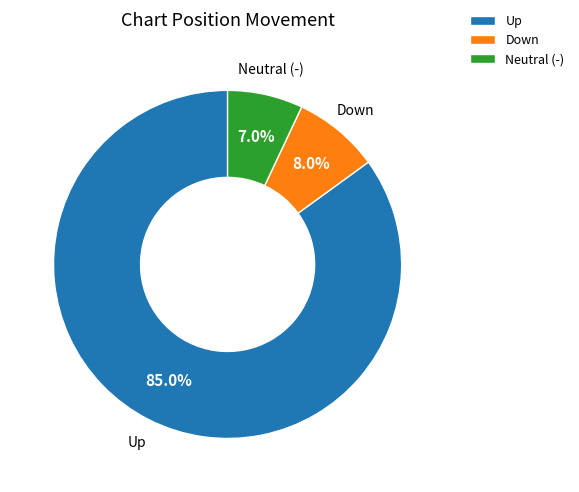

Rank the categories by value from lowest to highest.

Neutral (-), Down, Up